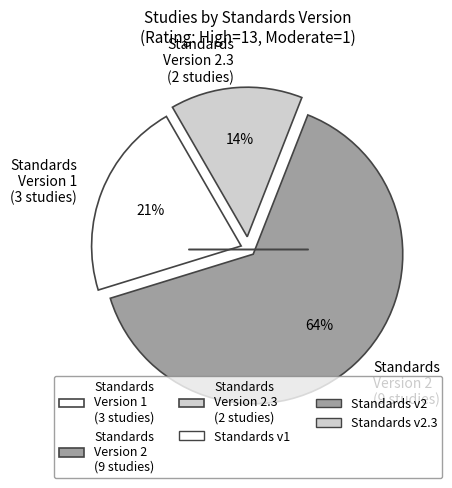

The Standards Version 2 (9 studies) slice represents 72% of the pie. True or false?

False